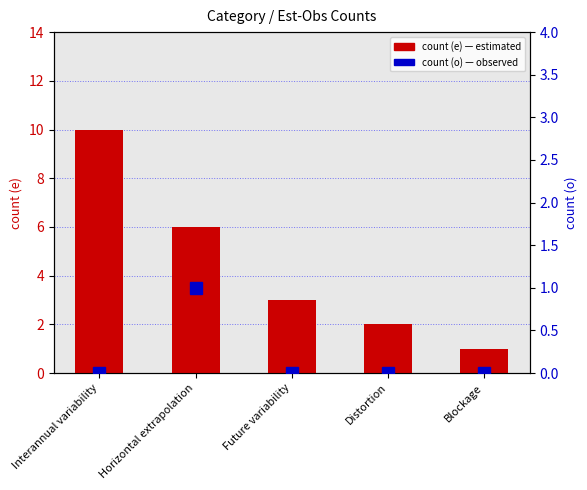

Is it true that count (o) equals 2 at Horizontal extrapolation?

False